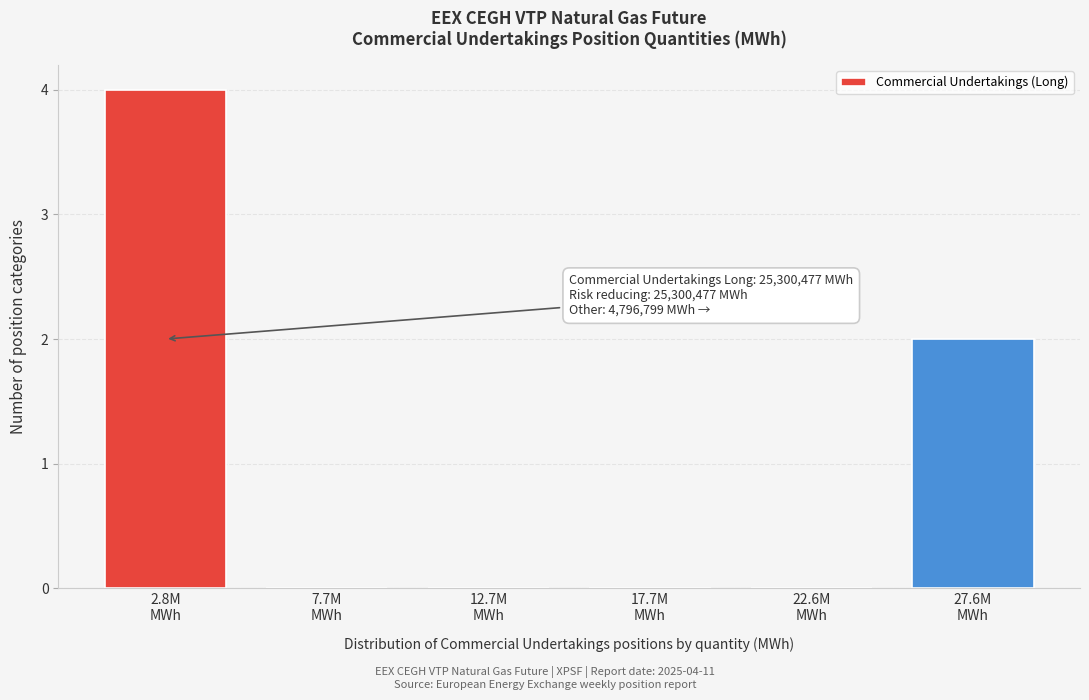

What is the greatest value displayed?

4